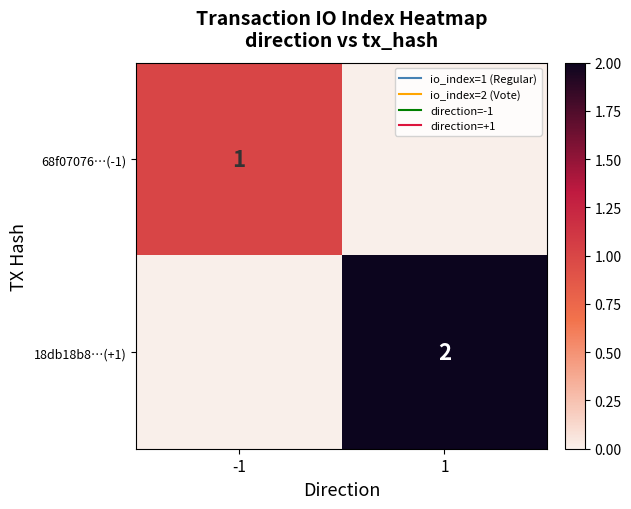

Count the number of data series in this chart.

2